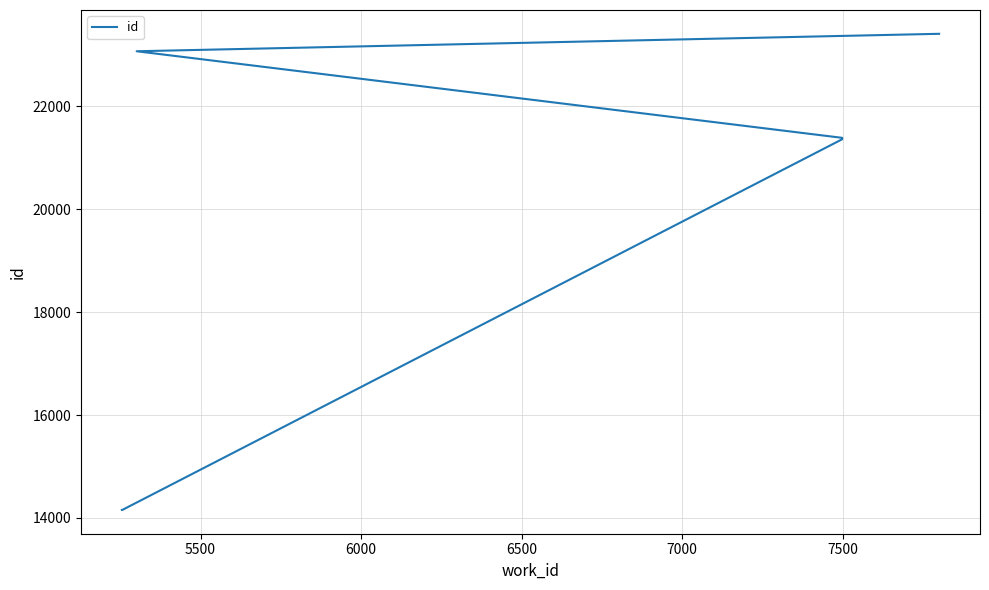

True or false: the data has more than 1 interior local peaks.

False